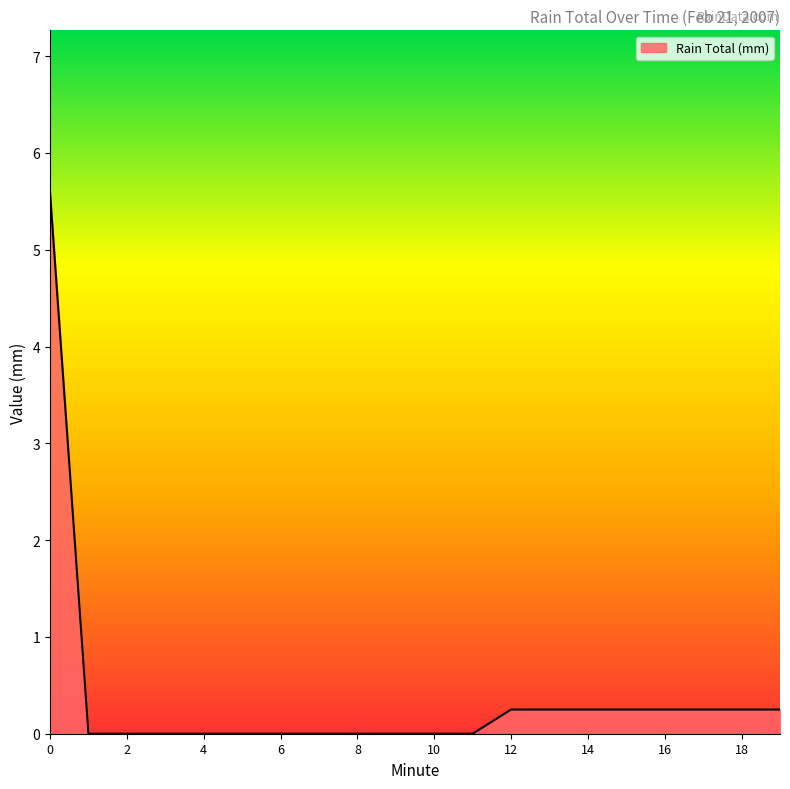

What is the difference between the maximum and minimum values?

5.6